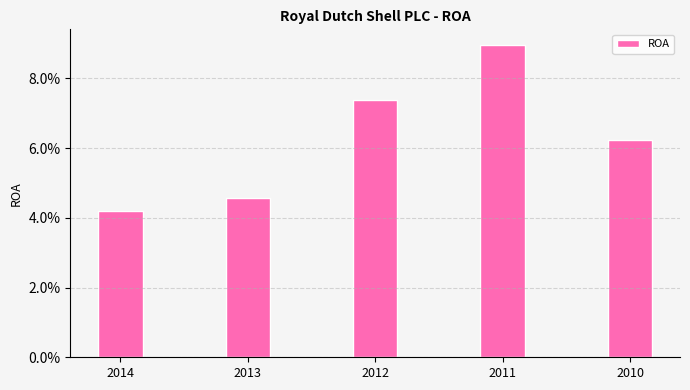

True or false: the data shows 0.1 at 2010.

True